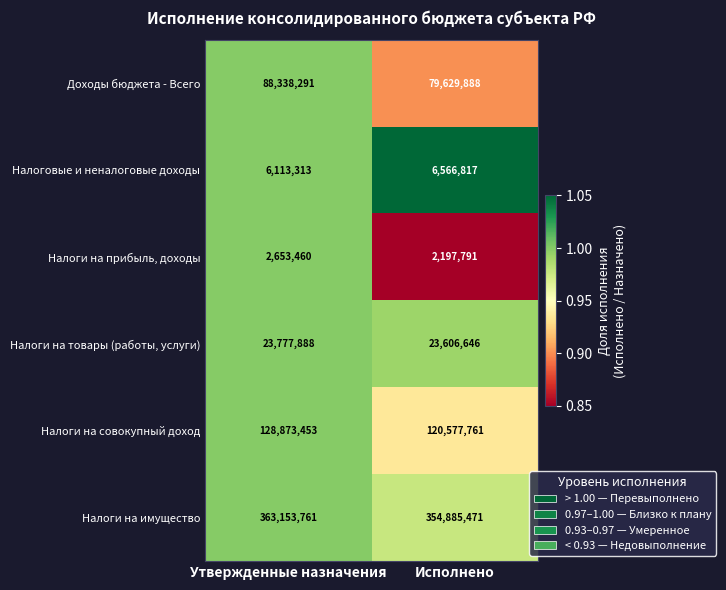

Reading right to left, extract all data points from this chart.

Доходы бюджета - Всего: 79629888	88338291
Налоговые и неналоговые доходы: 6566817	6113313
Налоги на прибыль, доходы: 2197791	2653460
Налоги на товары (работы, услуги): 23606646	23777888
Налоги на совокупный доход: 120577761	128873453
Налоги на имущество: 354885471	363153761